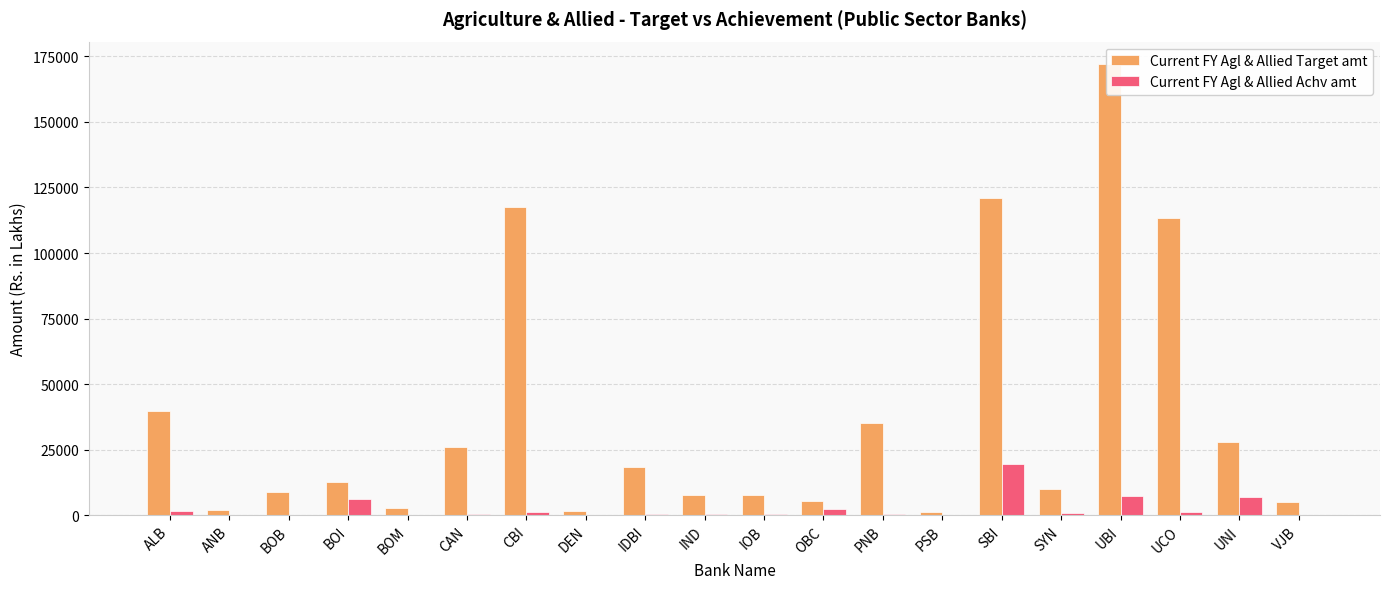

Rank the series by their maximum value, from highest to lowest.

Current FY Agl & Allied Target amt, Current FY Agl & Allied Achv amt